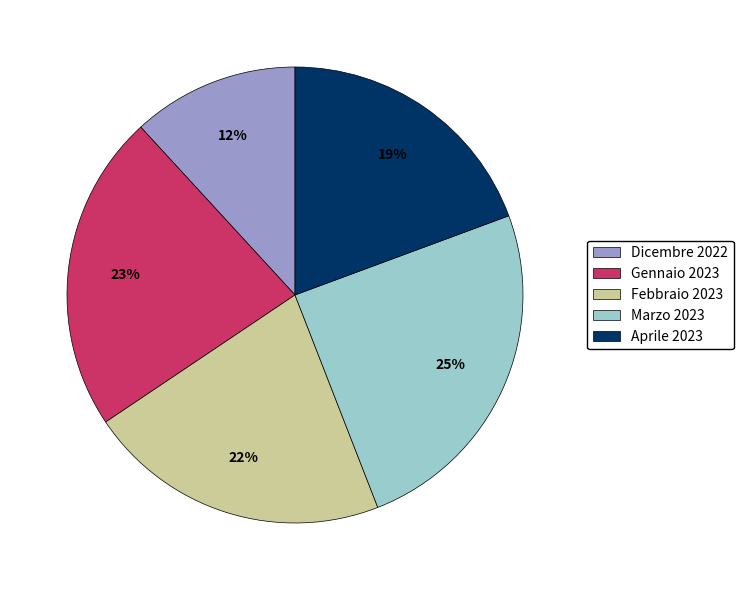

Is the sum of Gennaio 2023 and Marzo 2023 greater than half?

No